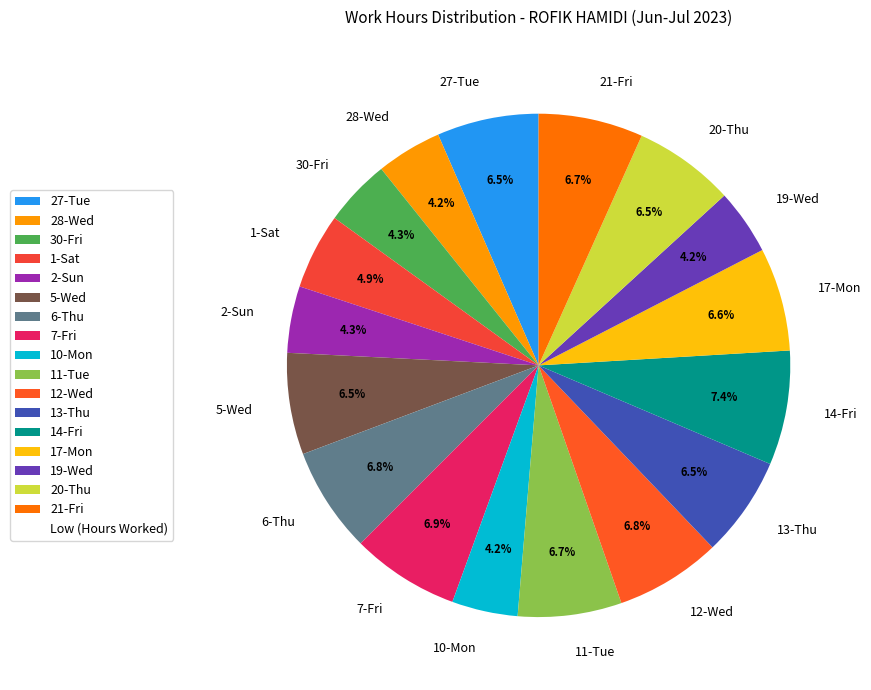

Count the number of slices in the pie.

17